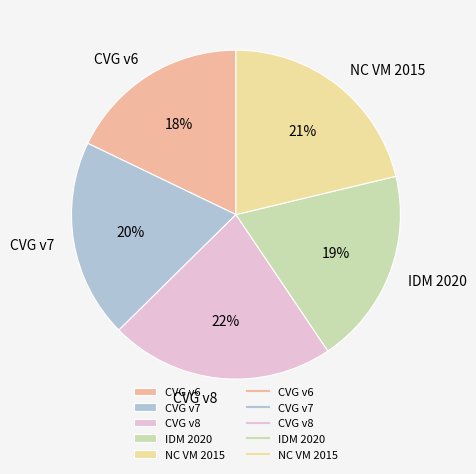

Which slice is the smallest?

CVG v6